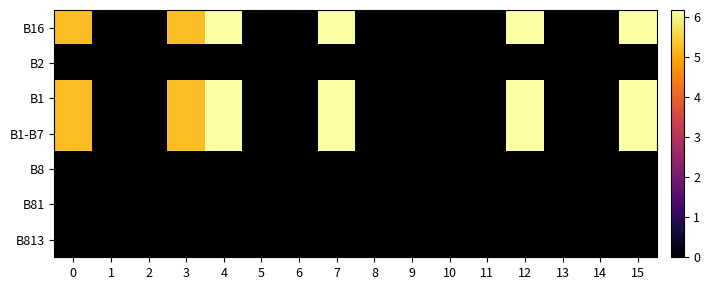

At 12, list the series in order from largest to smallest.

B16, B1, B1-B7, B2, B8, B81, B813